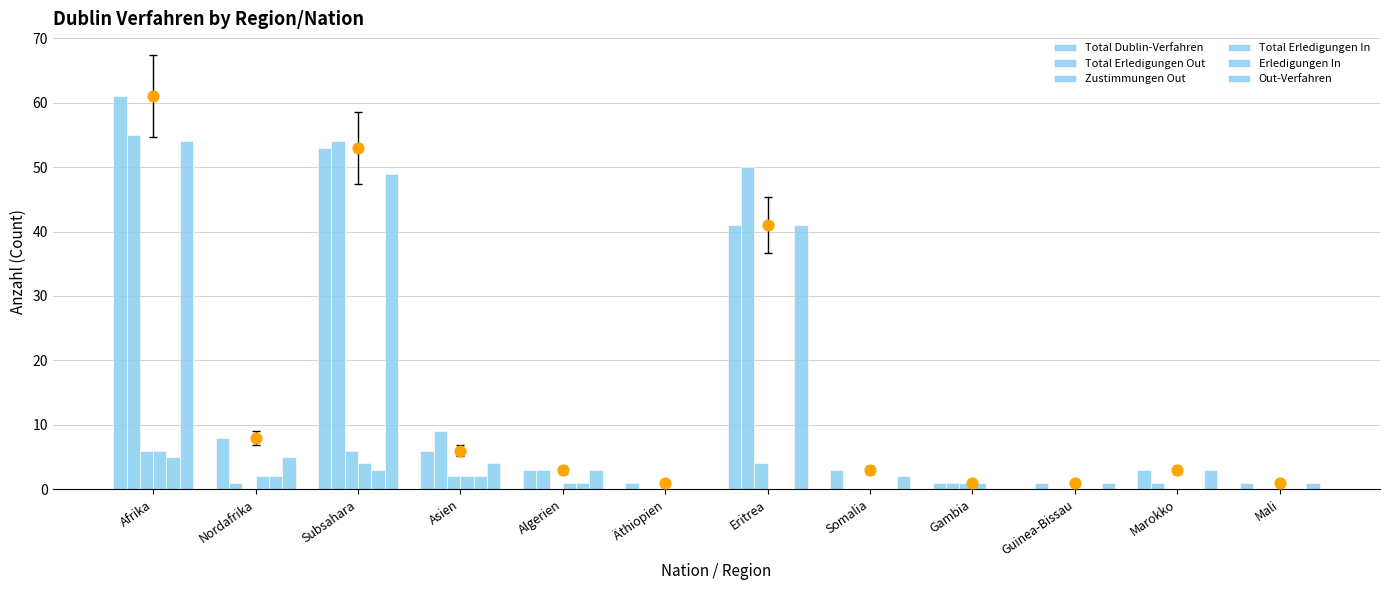

What are all the series names shown in the legend?

Total Dublin-Verfahren, Total Erledigungen Out, Zustimmungen Out, Total Erledigungen In, Erledigungen In, Out-Verfahren